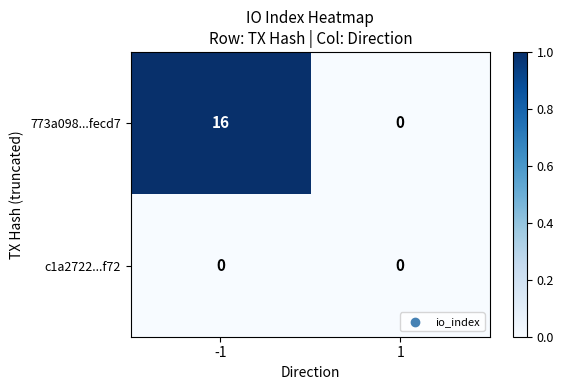

List the series in order of their overall mean, lowest first.

c1a2722...f72, 773a098...fecd7